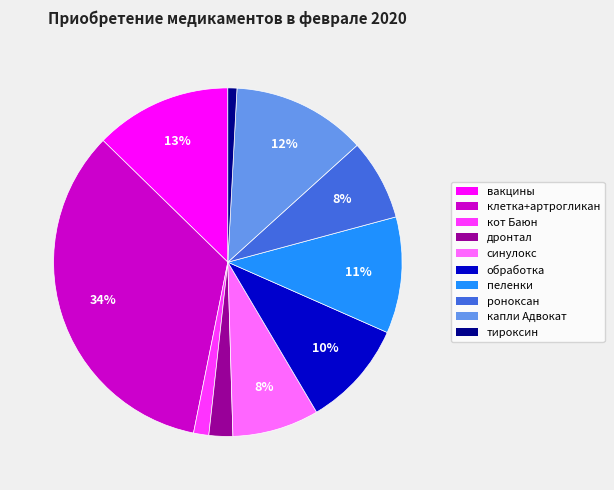

Is there a majority slice in this chart?

No